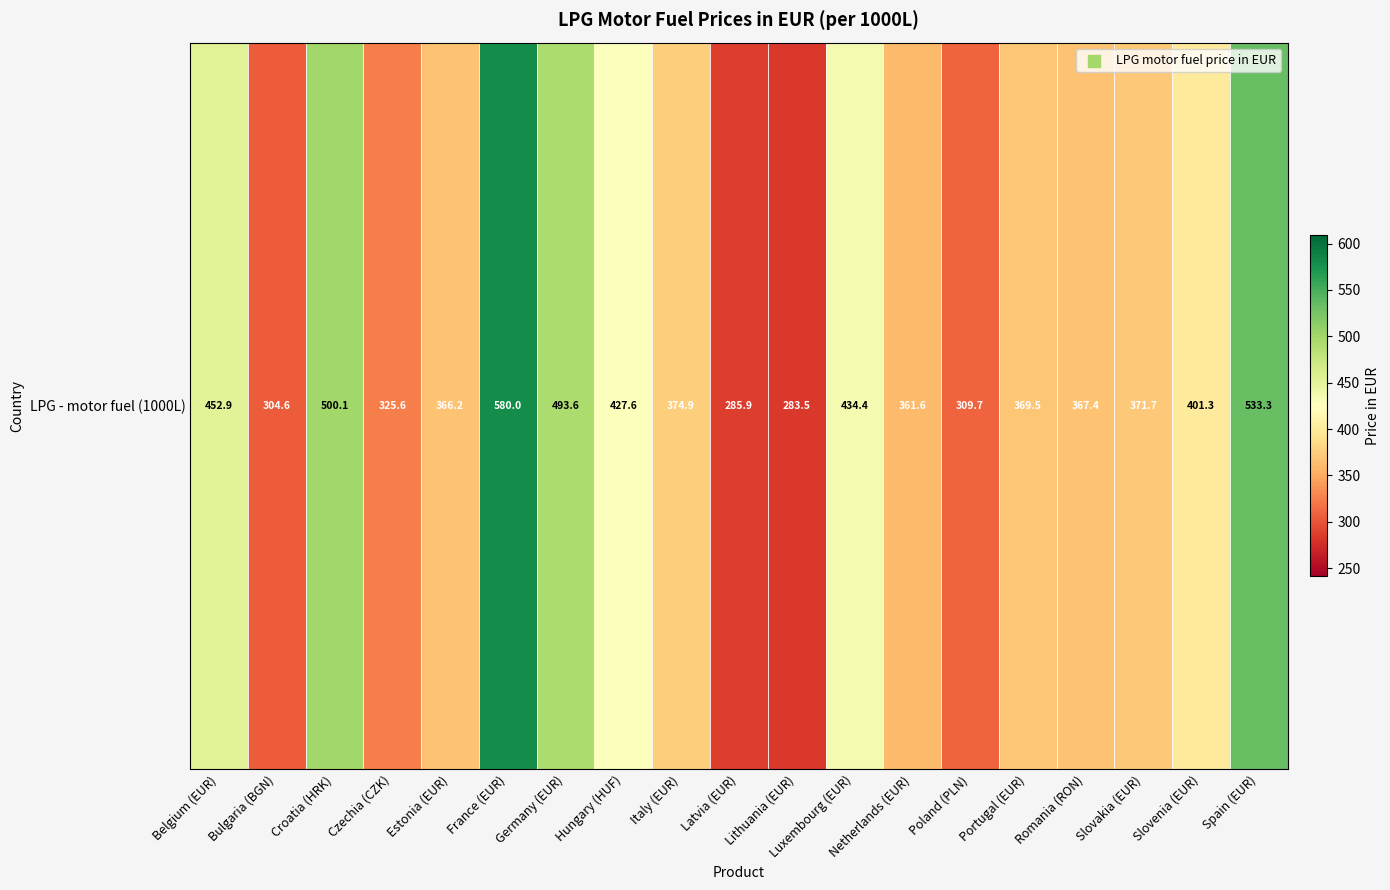

Which label corresponds to the largest value in the chart?

France (EUR)